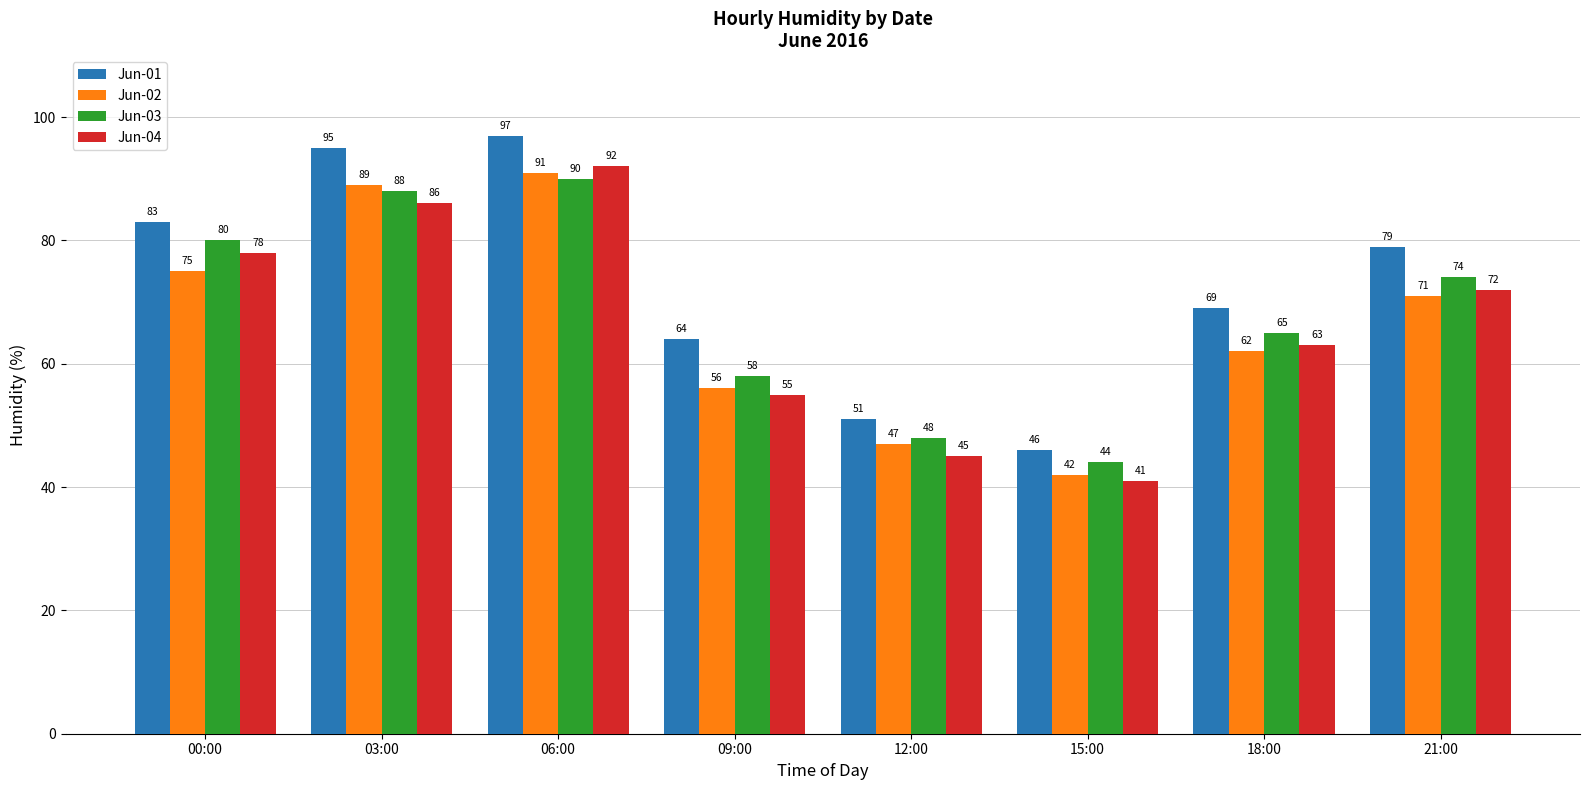

Which category has the highest value across all series?

06:00